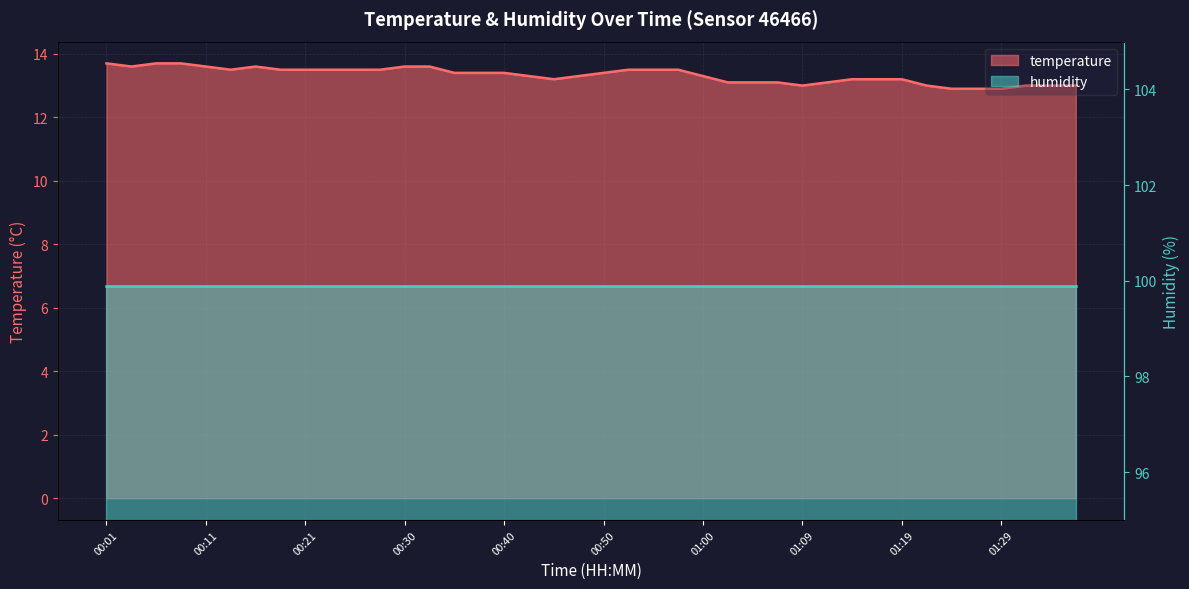

Does the chart display data point markers on the line(s)?

No